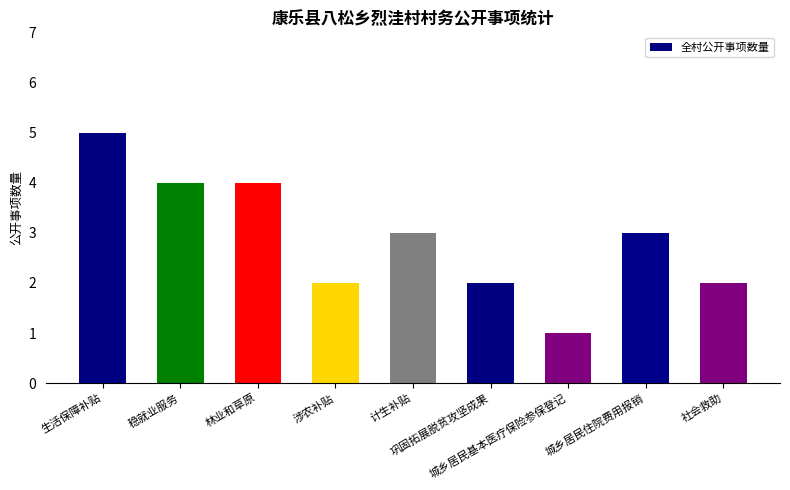

Which category has the lowest value across all series?

城乡居民基本医疗保险参保登记